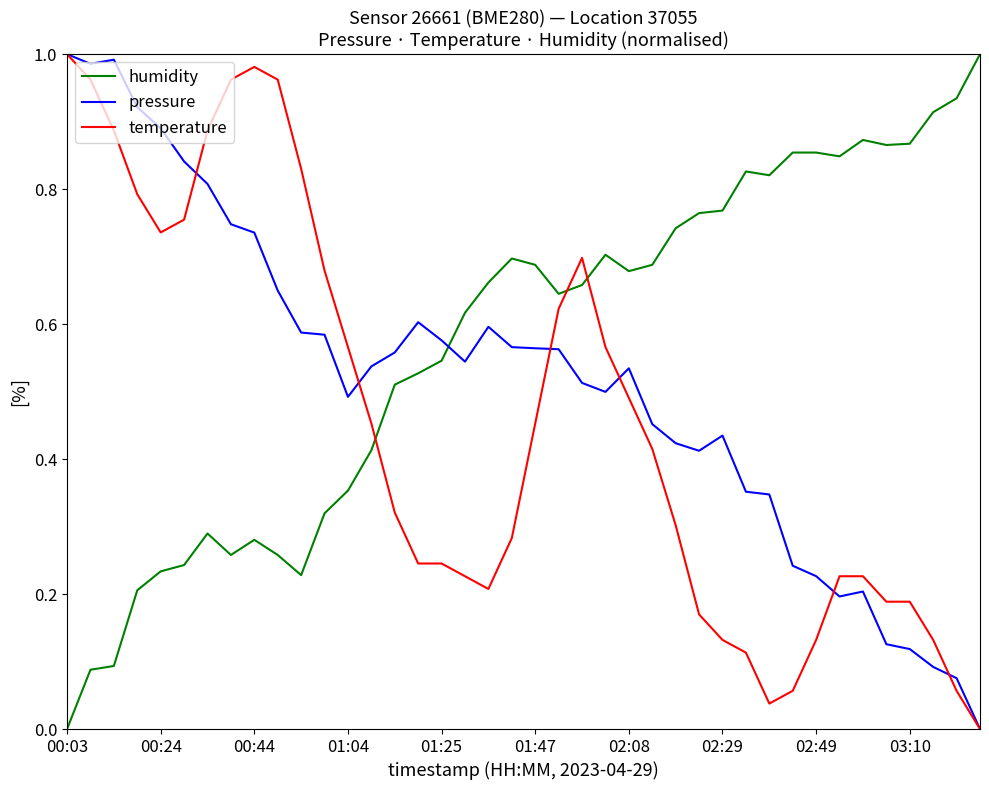

Which series has the largest total across all categories?

humidity